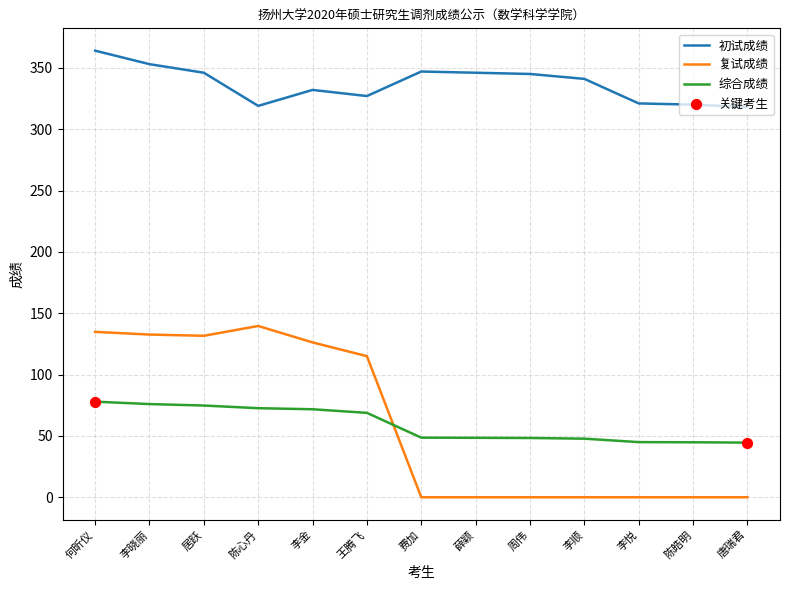

Which series has the largest total across all categories?

初试成绩